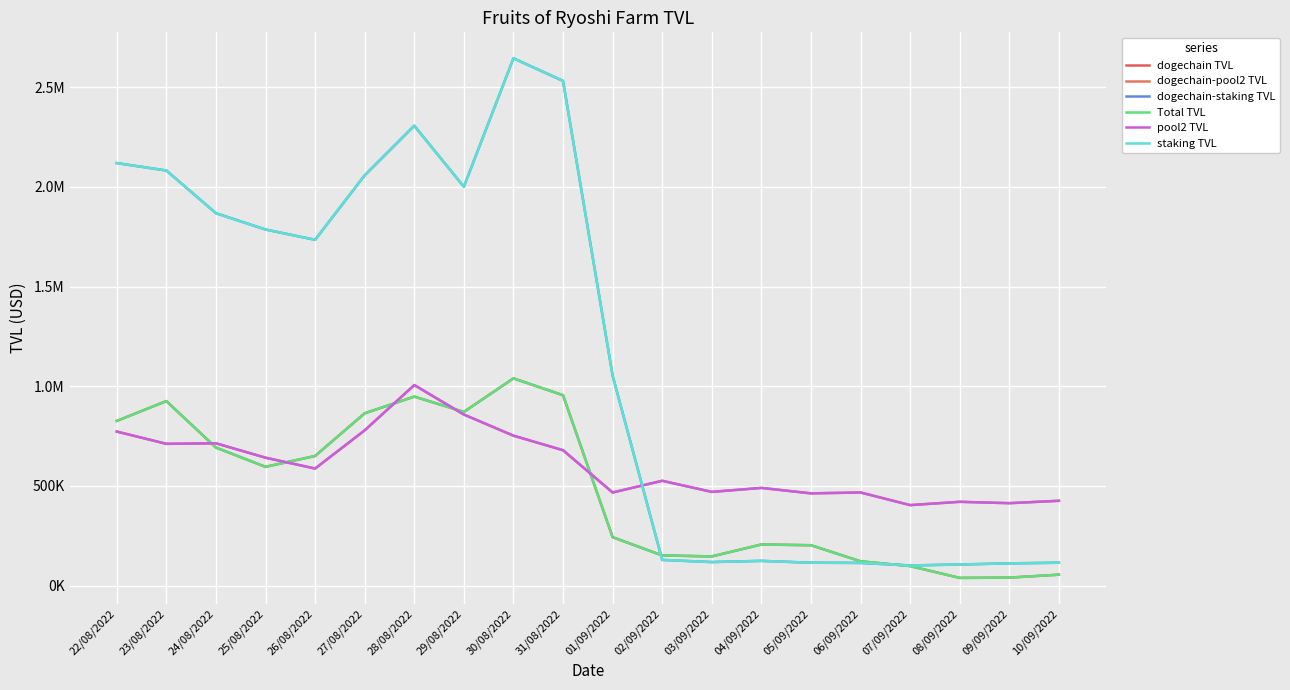

Is the value of pool2 TVL at 09/09/2022 greater than the value of dogechain TVL at 10/09/2022?

Yes